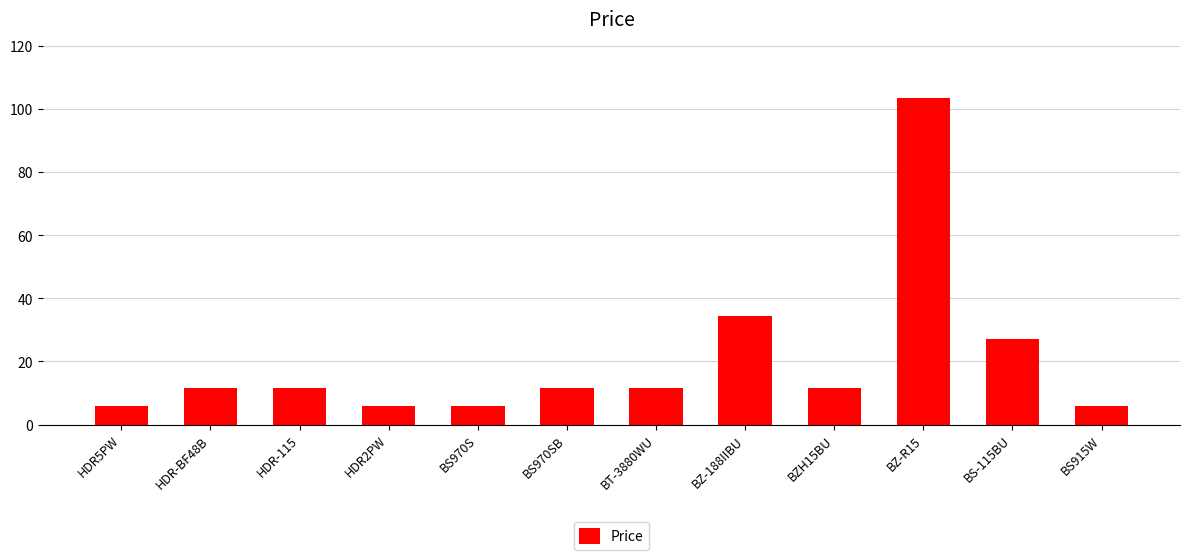

The chart shows a value of 5.8 at HDR5PW. True or false?

True